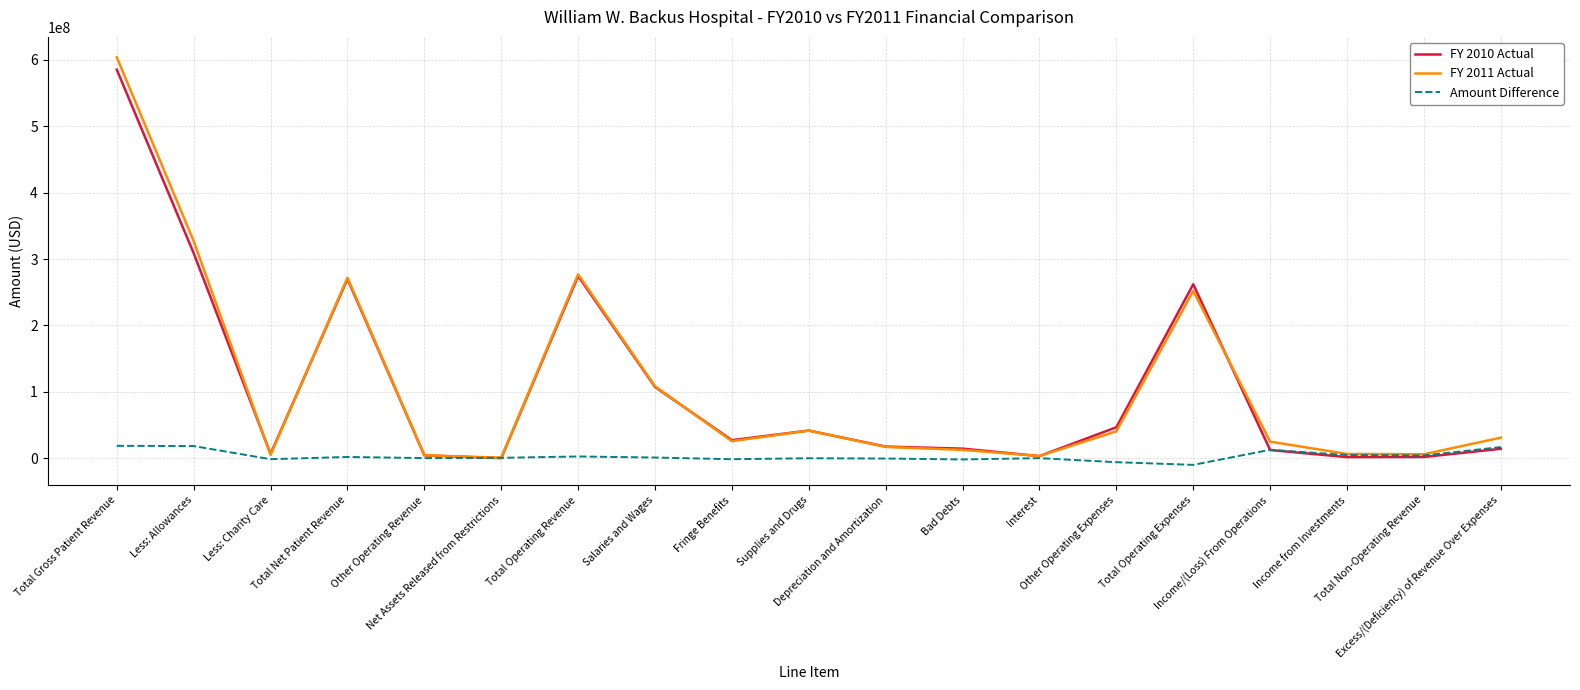

What is the average value of the FY 2011 Actual series?

108400996